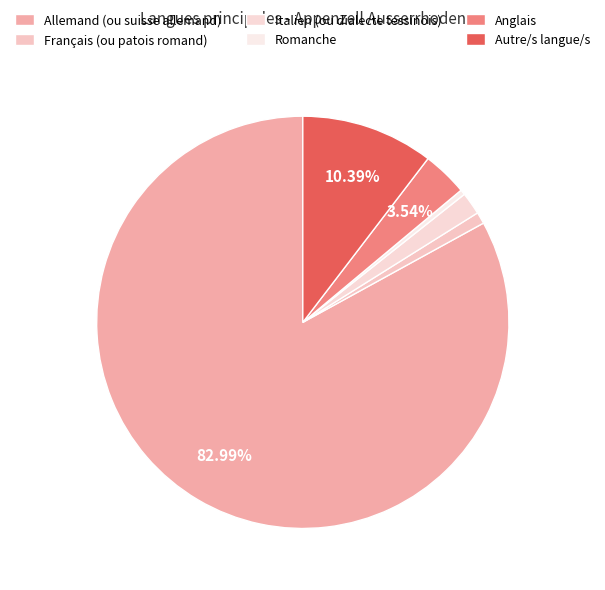

What is the total percentage of Italien (ou dialecte tessinois) and Autre/s langue/s?

12.1%